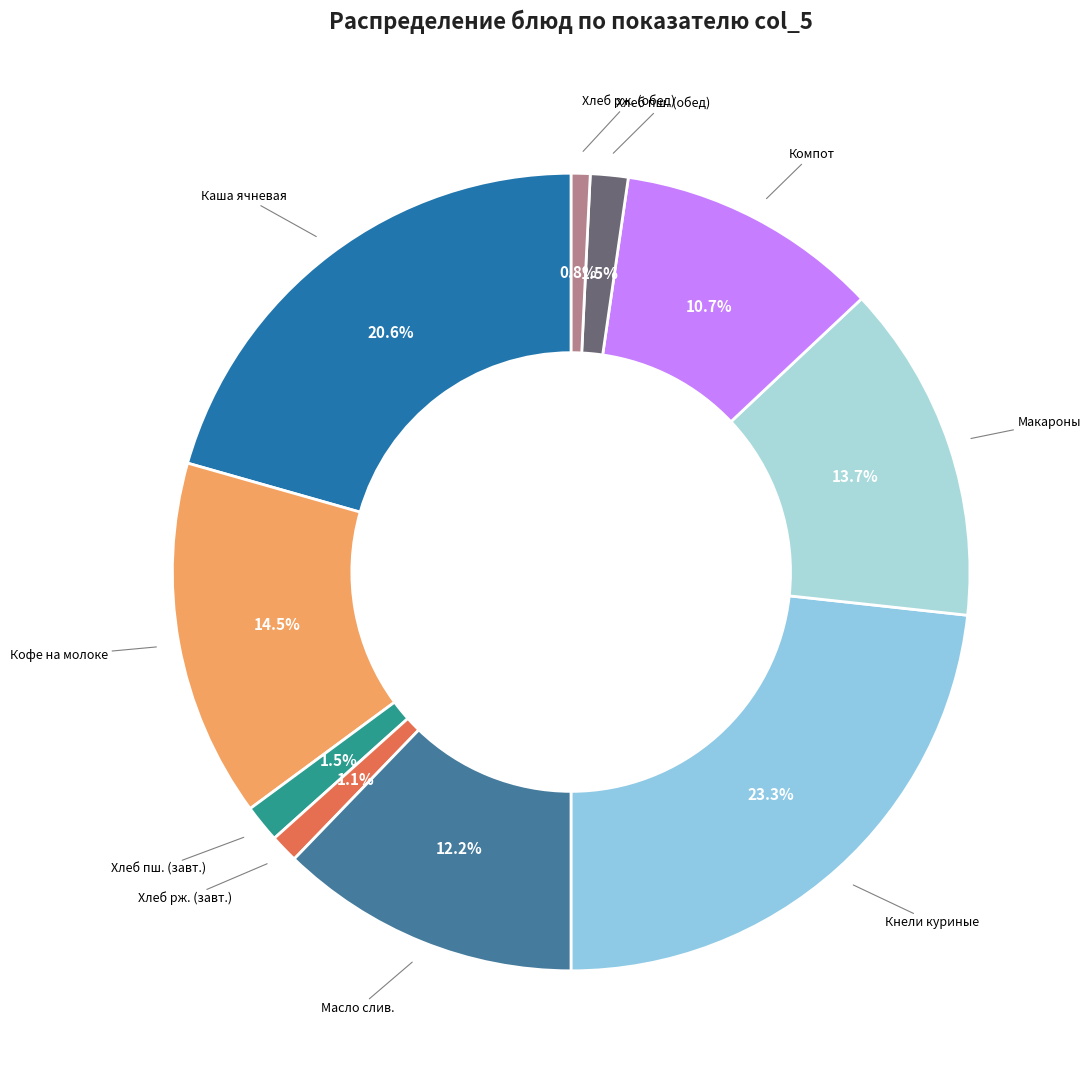

Does any single category account for the majority?

No